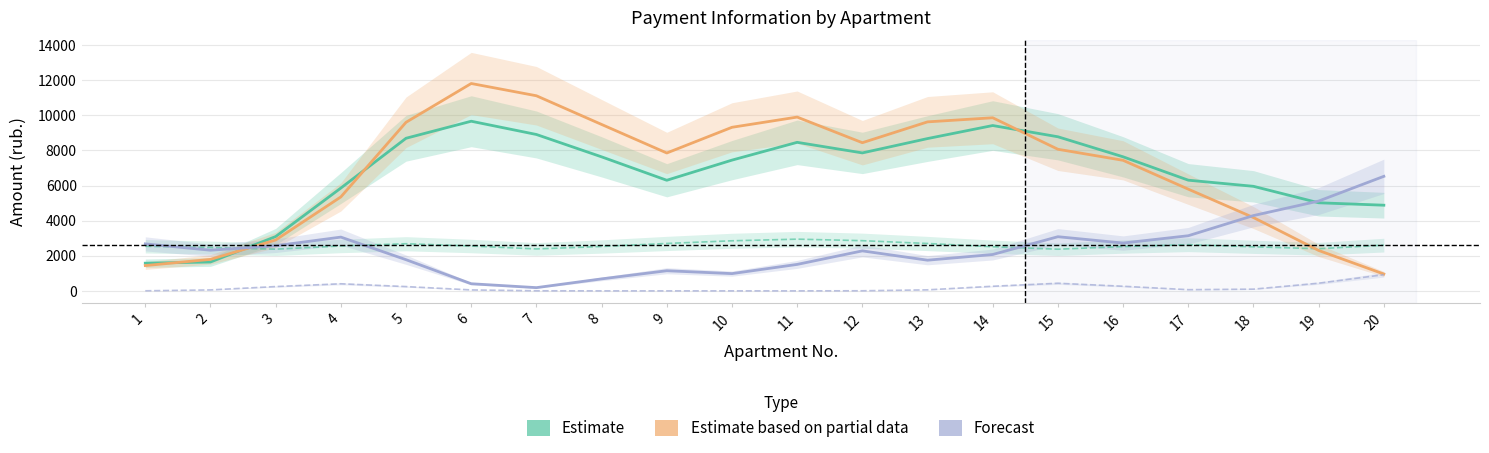

Rank the series by their maximum value, from highest to lowest.

Estimate based on partial data (peni), Estimate (zadolzhennost), Forecast (uplacheno), Estimate (nachisleno), Forecast (uplacheno peni)